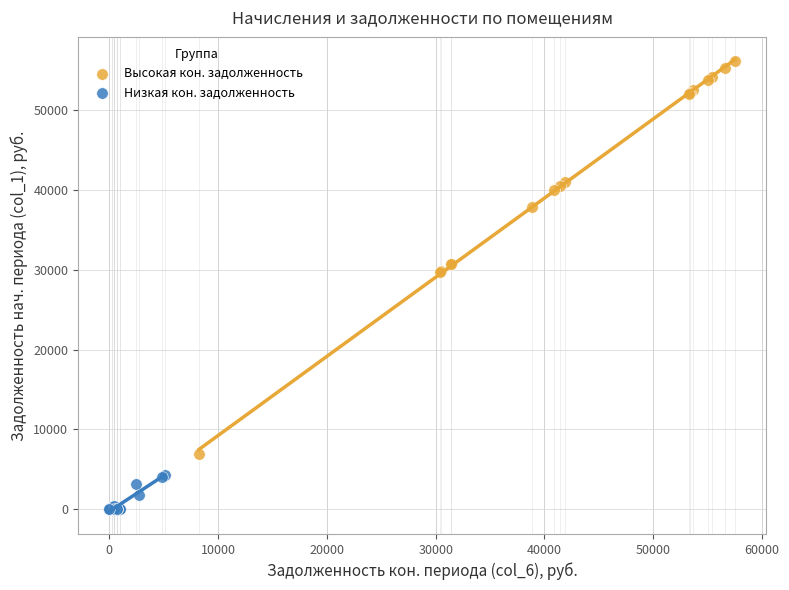

Which series reaches the minimum Y coordinate?

Низкая кон. задолженность